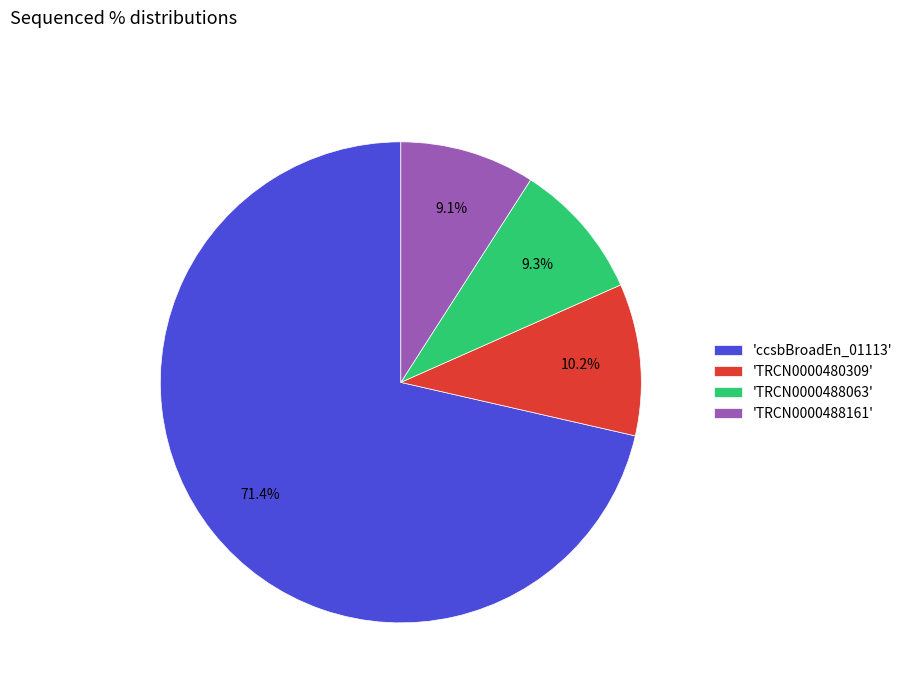

Which has a higher value, 'ccsbBroadEn_01113' or 'TRCN0000488161'?

'ccsbBroadEn_01113'